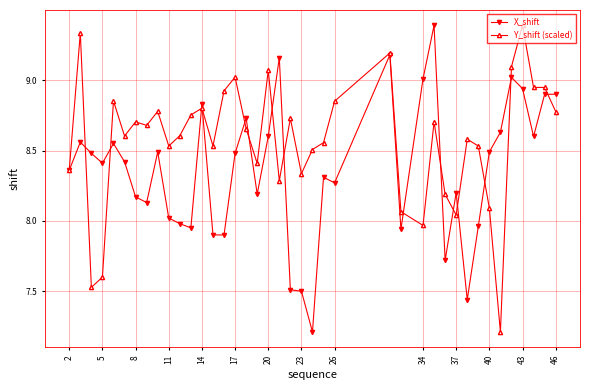

Which series has the largest total across all categories?

Y_shift (scaled)